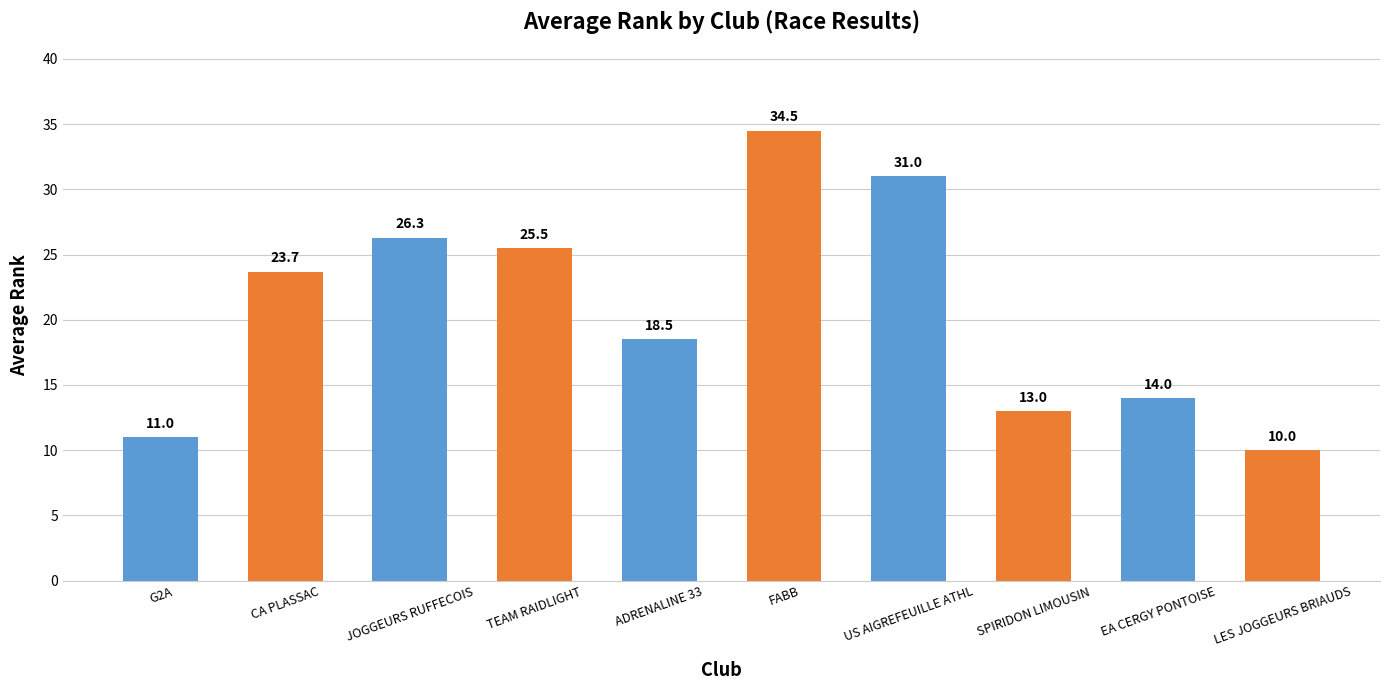

Between US AIGREFEUILLE ATHL and ADRENALINE 33, which is larger?

US AIGREFEUILLE ATHL